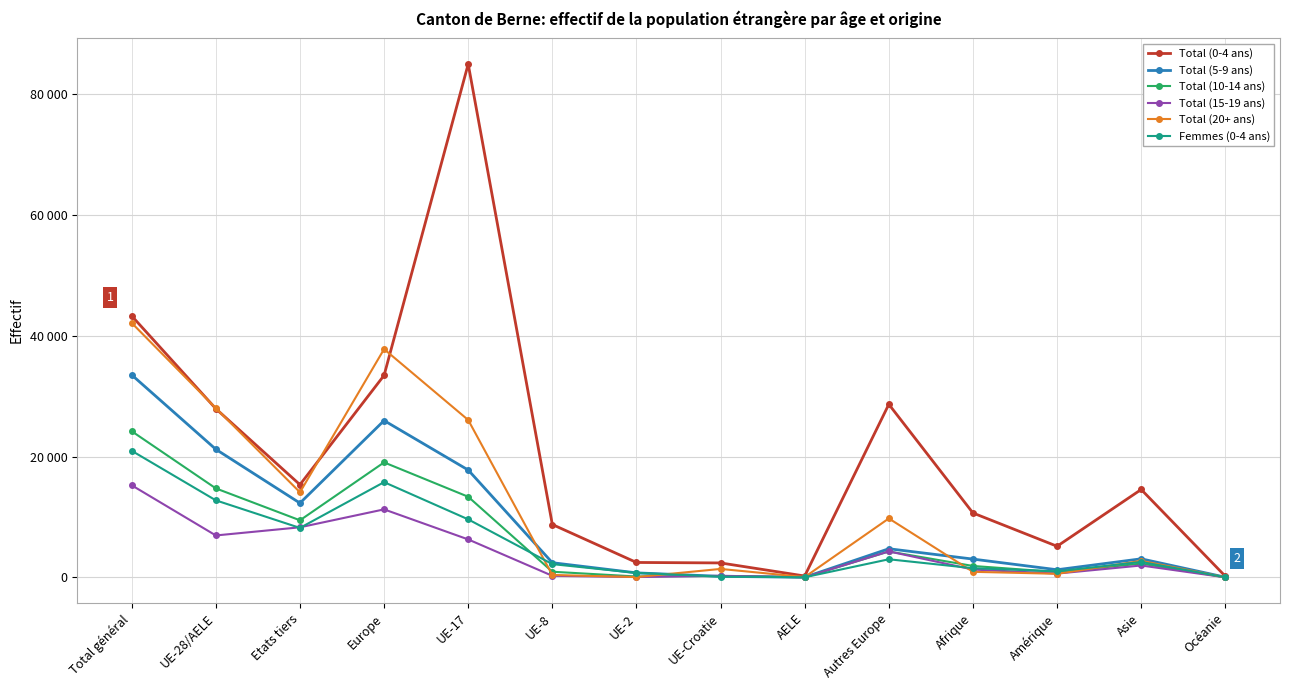

Which category has the lowest value across all series?

Océanie